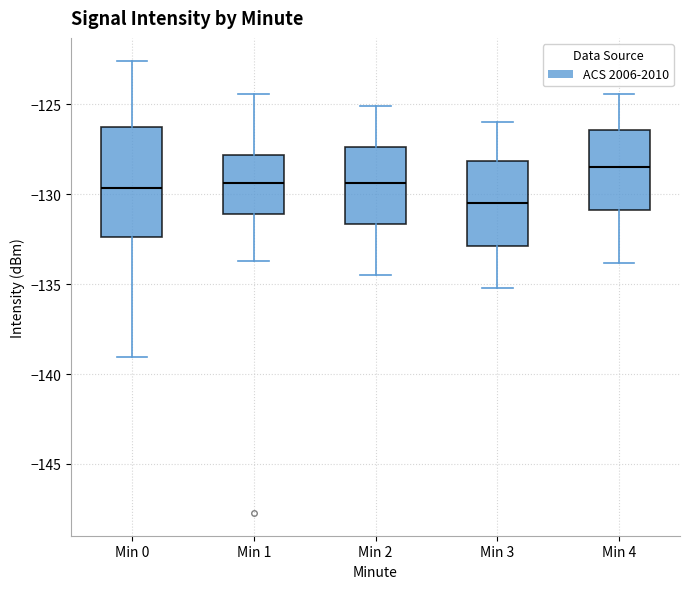

Where is the lower edge of the box for Min 0 on the y-axis? The values are not printed on the chart, so give them approximately, as read against the axis.

-132.5